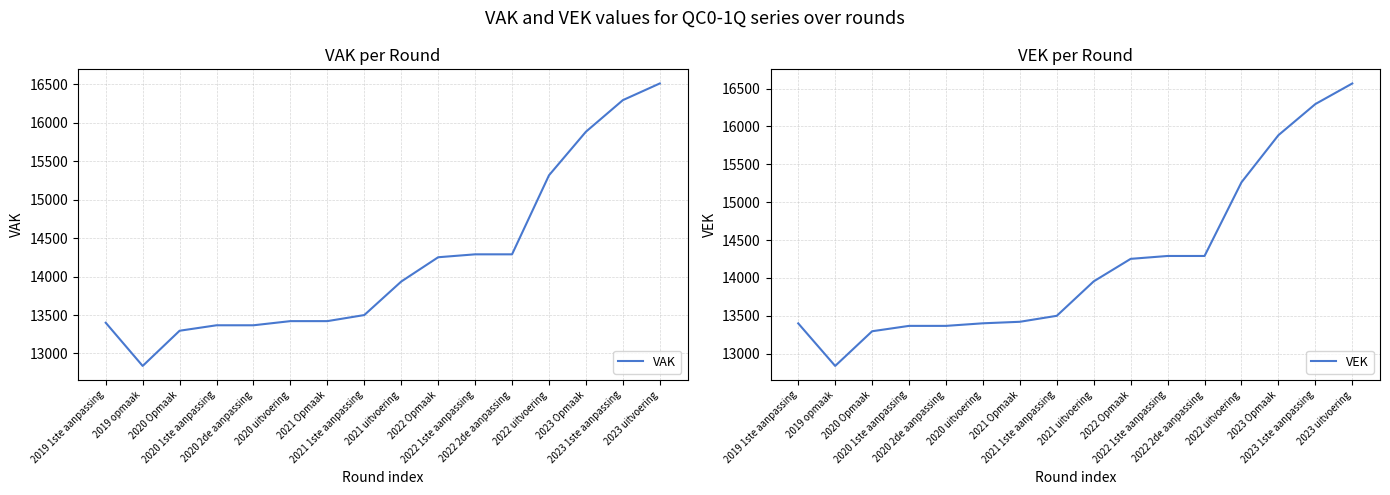

Reading left to right, transcribe all the data shown in this chart.

VAK: 2019 1ste aanpassing=13400	2019 opmaak=12838	2020 Opmaak=13296	2020 1ste aanpassing=13367	2020 2de aanpassing=13367	2020 uitvoering=13421	2021 Opmaak=13421	2021 1ste aanpassing=13500	2021 uitvoering=13936	2022 Opmaak=14252	2022 1ste aanpassing=14290	2022 2de aanpassing=14290	2022 uitvoering=15318	2023 Opmaak=15885	2023 1ste aanpassing=16296	2023 uitvoering=16513
VEK: 2019 1ste aanpassing=13400	2019 opmaak=12838	2020 Opmaak=13296	2020 1ste aanpassing=13367	2020 2de aanpassing=13367	2020 uitvoering=13401	2021 Opmaak=13421	2021 1ste aanpassing=13500	2021 uitvoering=13955	2022 Opmaak=14252	2022 1ste aanpassing=14290	2022 2de aanpassing=14290	2022 uitvoering=15263	2023 Opmaak=15885	2023 1ste aanpassing=16296	2023 uitvoering=16568